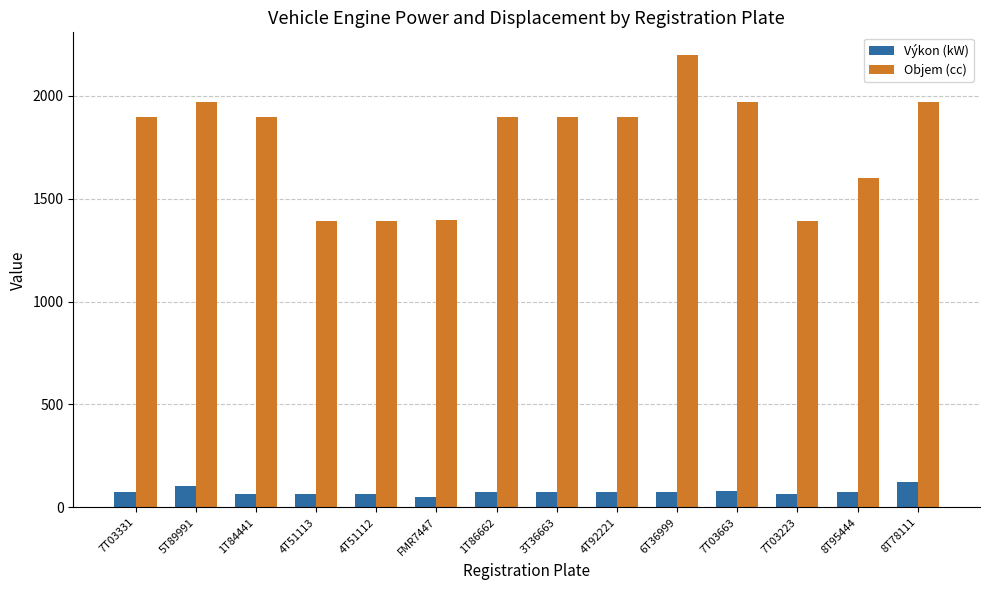

Which series has the largest total across all categories?

Objem (cc)